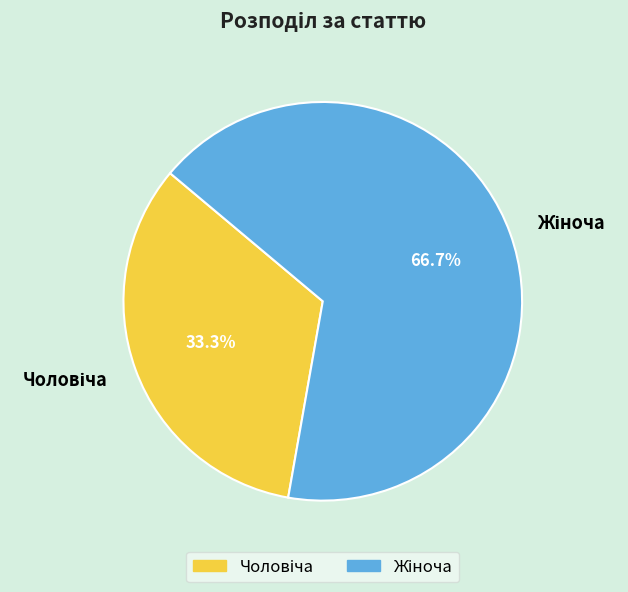

Is there a majority slice in this chart?

Yes